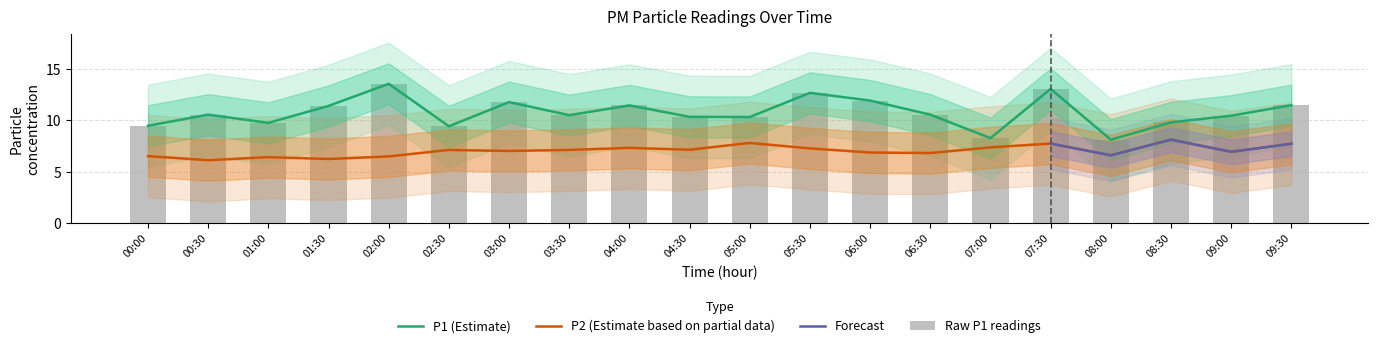

At which label does P2 reach its minimum?

00:30